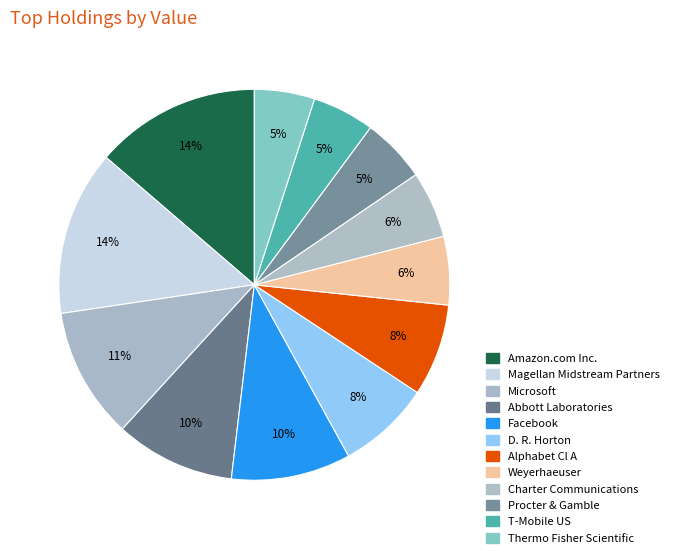

How many slices are in this pie chart?

12